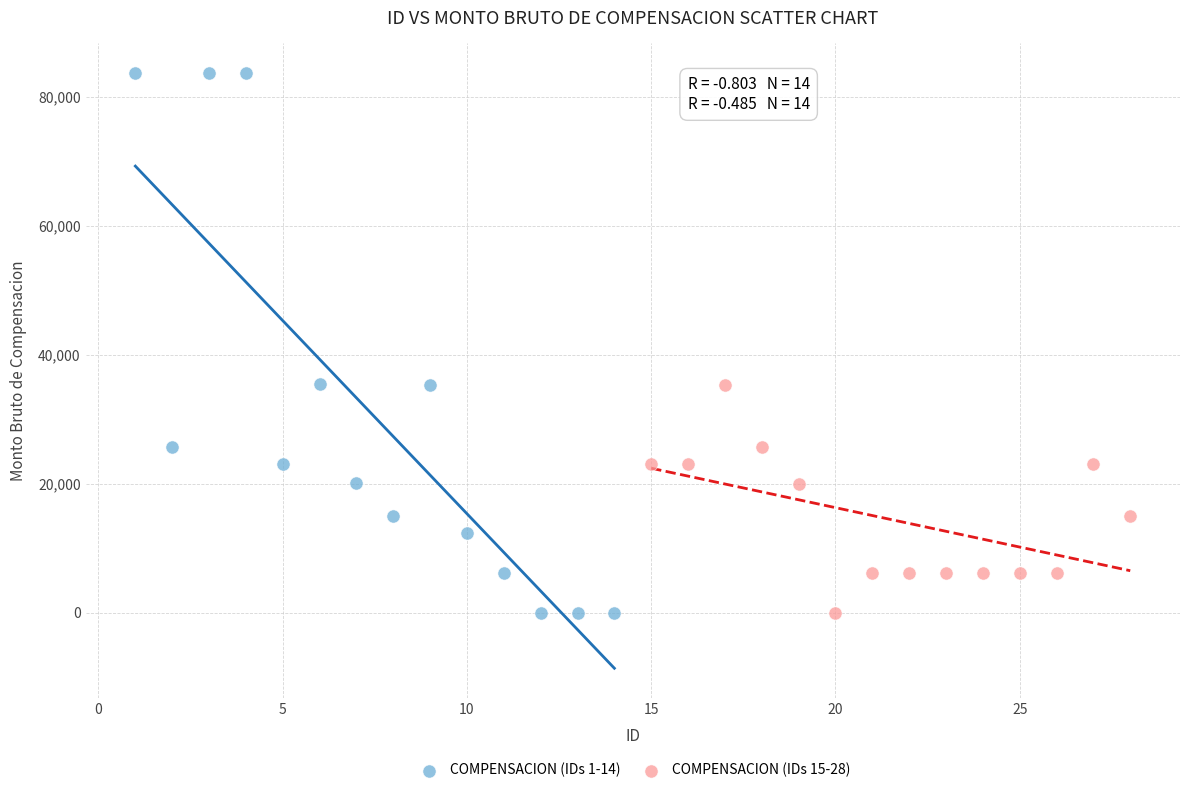

Which series reaches the maximum Y coordinate?

COMPENSACION (IDs 1-14)